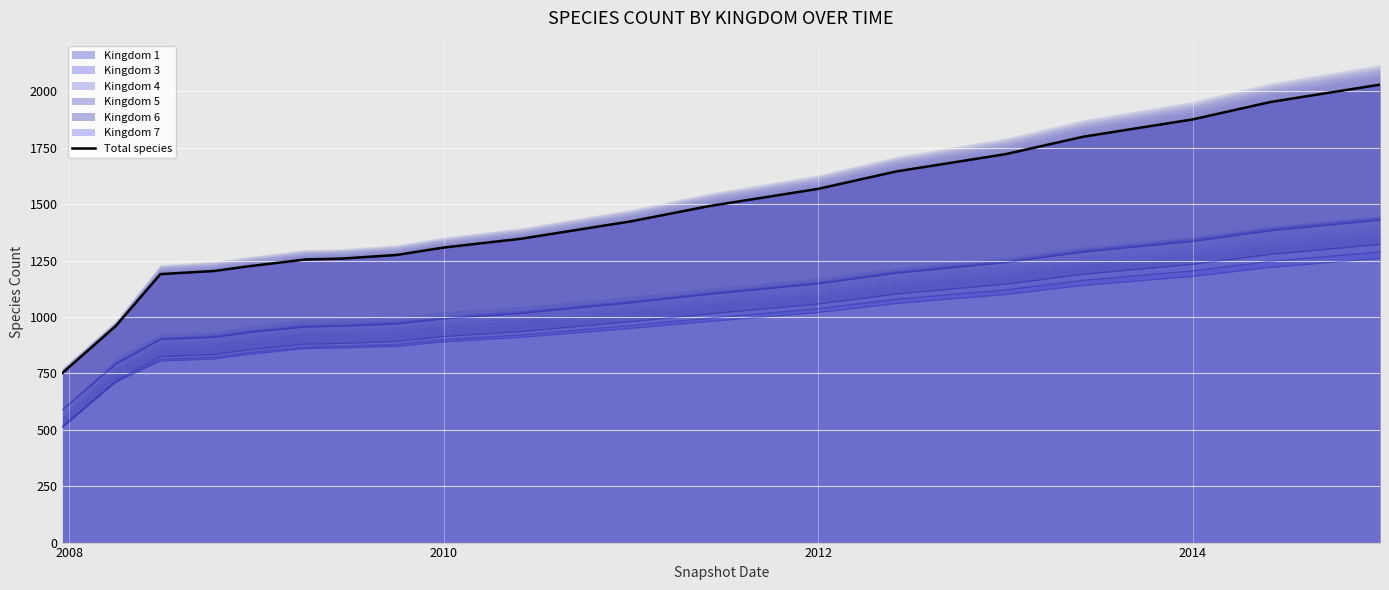

Reading left to right, extract all data points from this chart.

752	960	1190	1204	1225	1255	1259	1275	1308	1347	1424	1491	1568	1645	1722	1799	1876	1953	2030